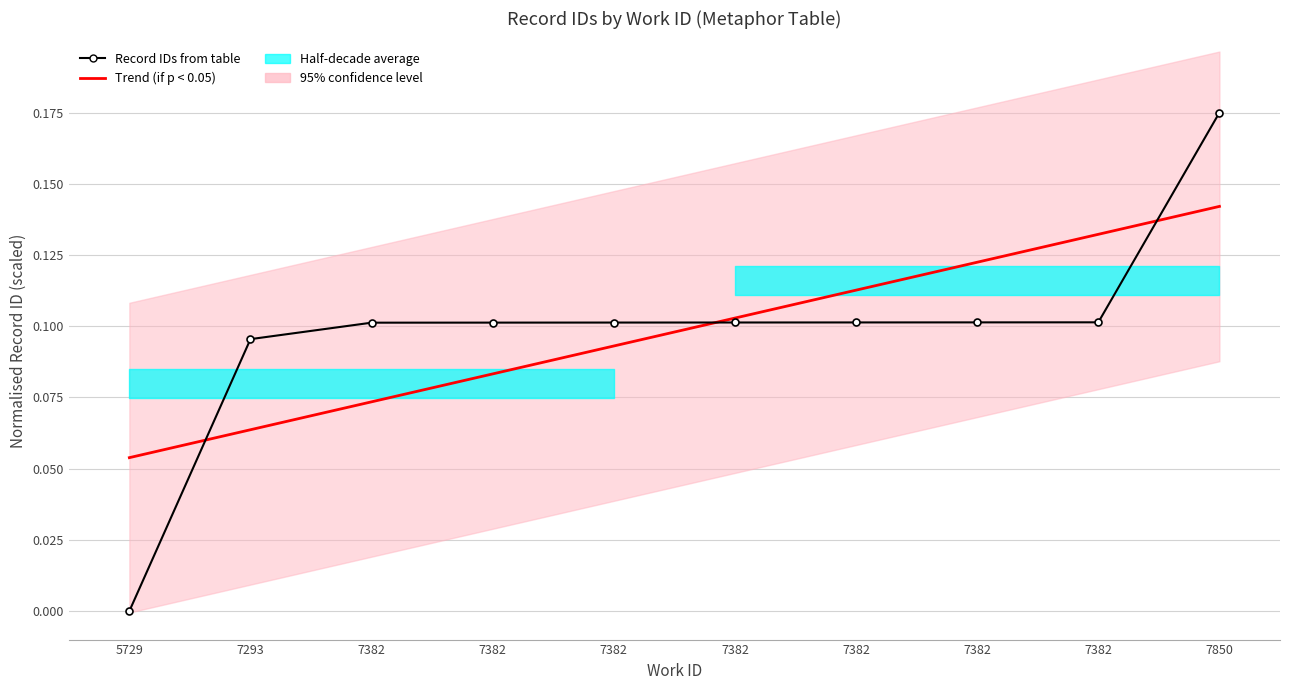

Which category has the highest value in the Record IDs from table series?

7850